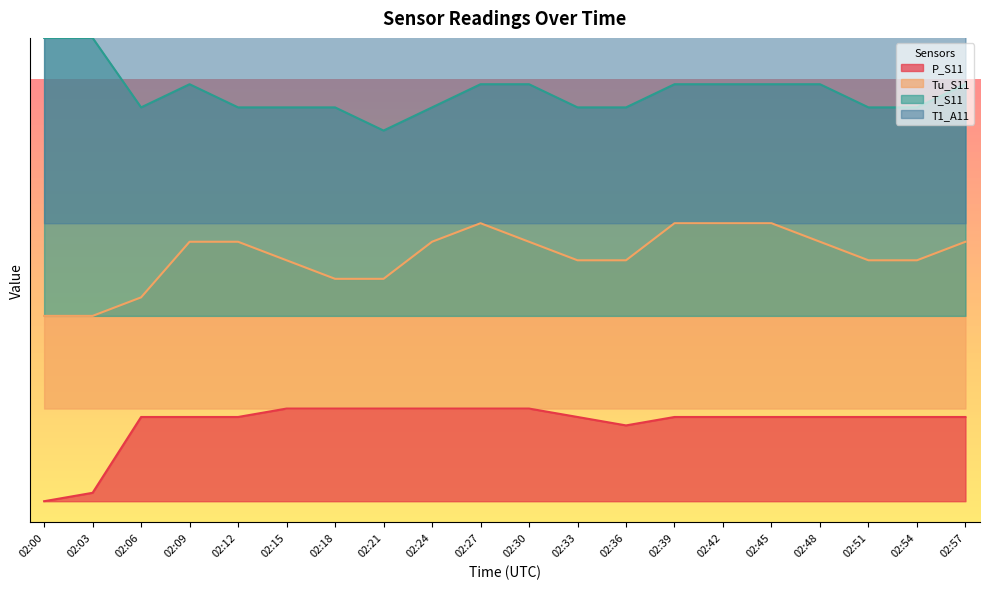

Is the value of T_S11 at 02:15 greater than the value of T1_A11 at 02:48?

No